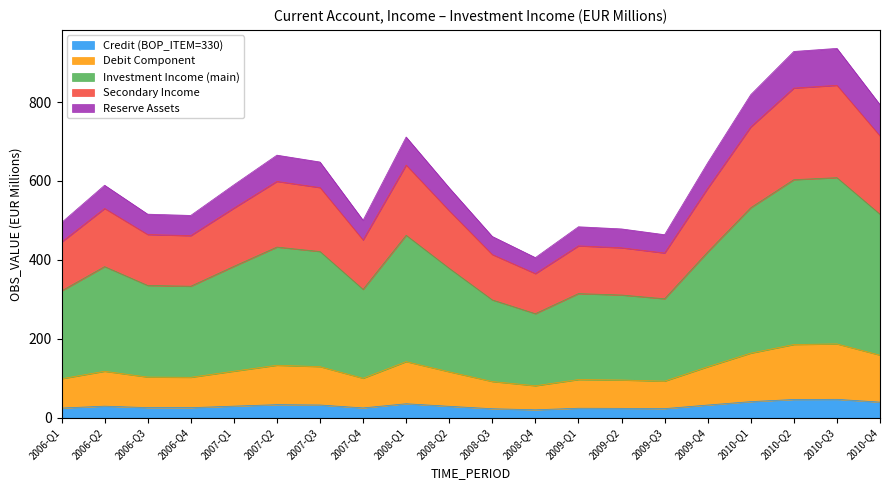

How many lines are shown in the chart?

5